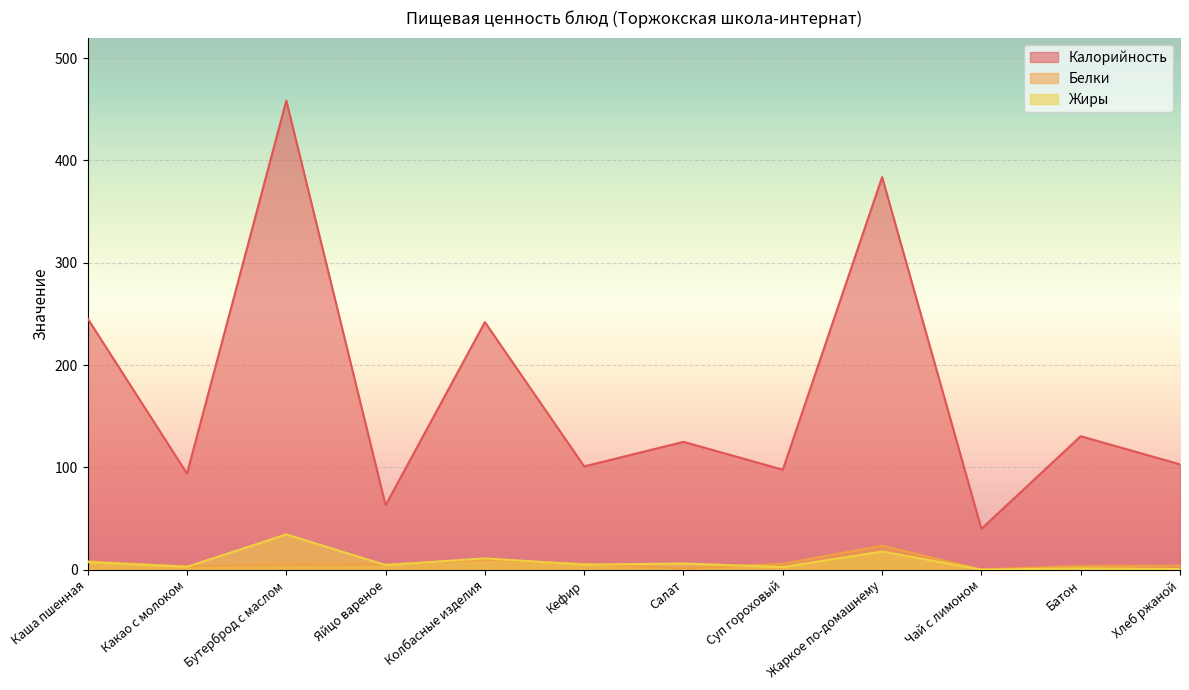

How many lines are shown in the chart?

3